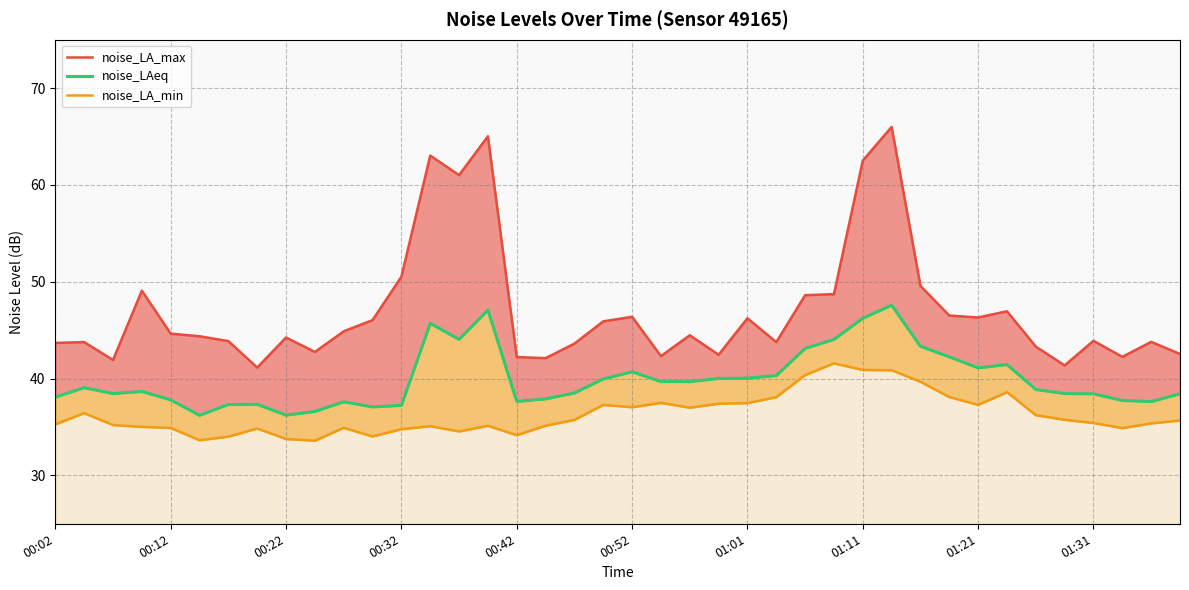

What is the minimum value shown in the chart?

33.6